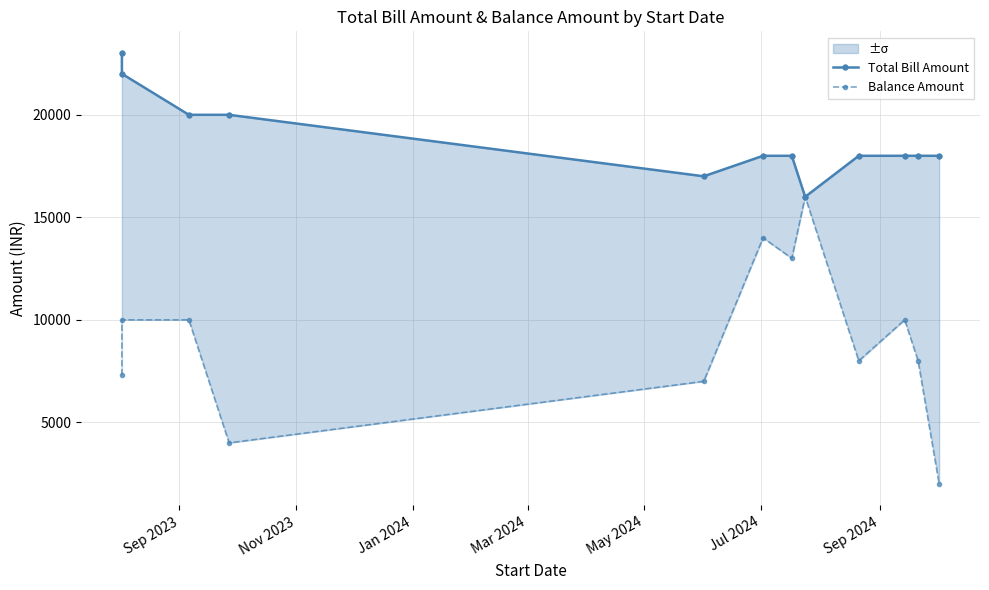

Which label corresponds to the largest value in the chart?

Sep 2023